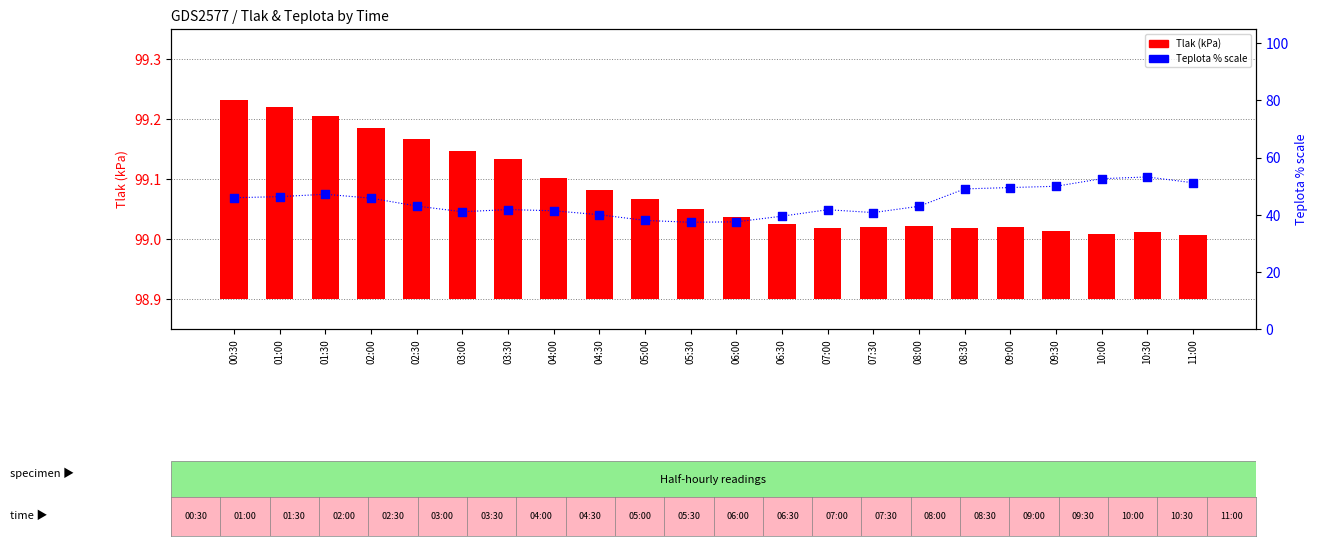

Which series contains the highest Y value?

Teplota (°C)